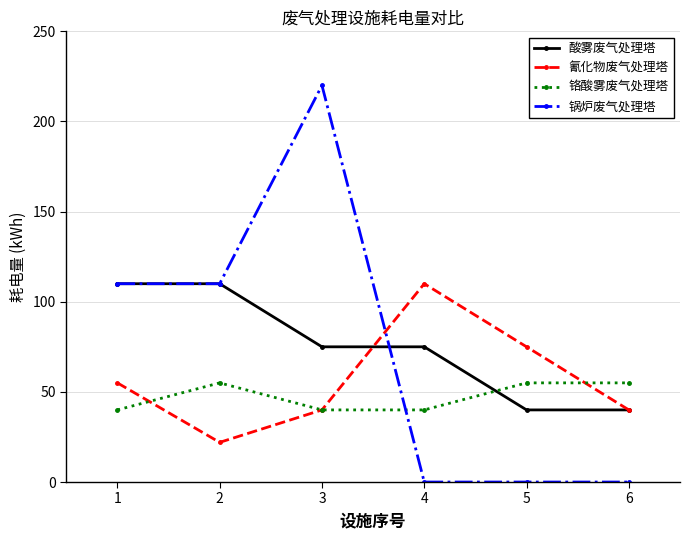

True or false: 锅炉废气处理塔 and 铬酸雾废气处理塔 intersect in this chart.

True